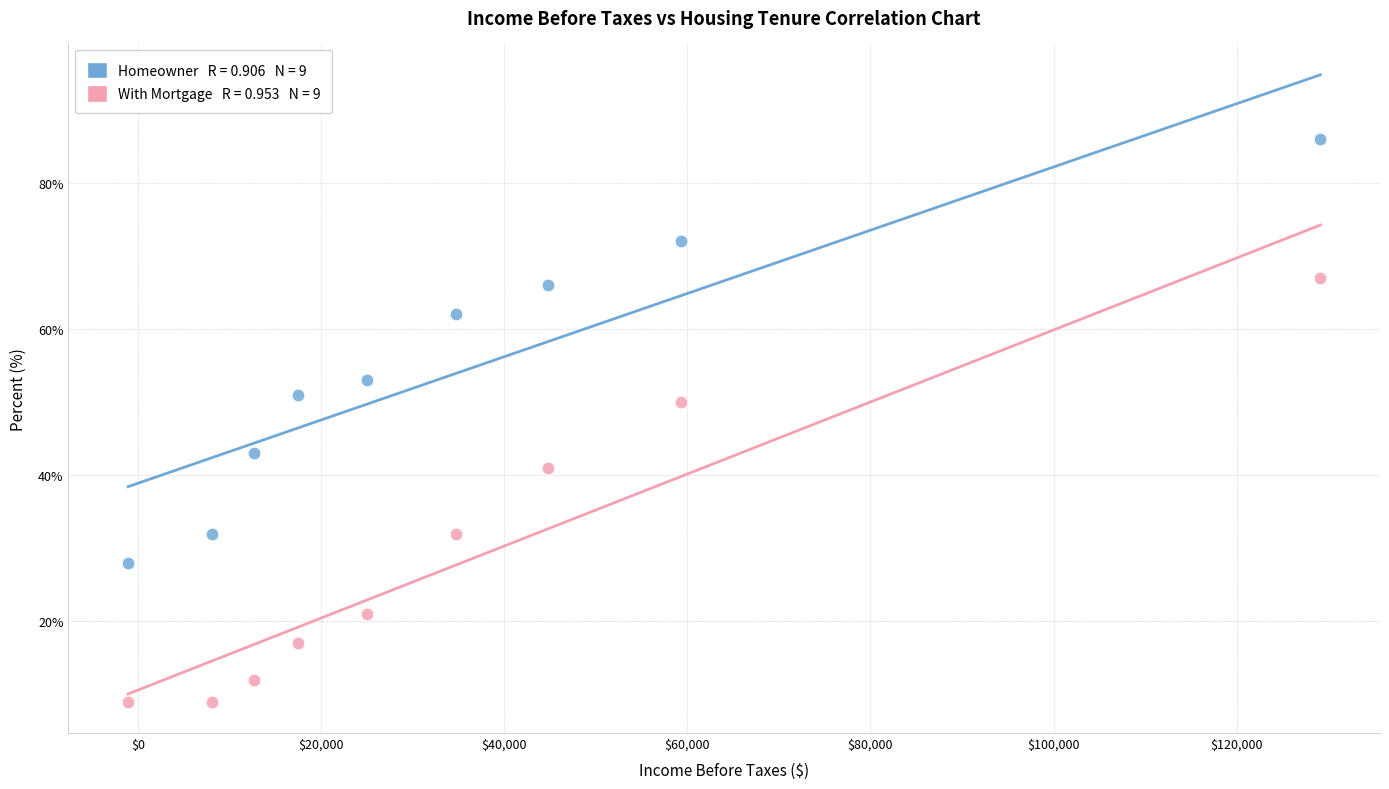

Across all series, what Y value is closest to 47?

50